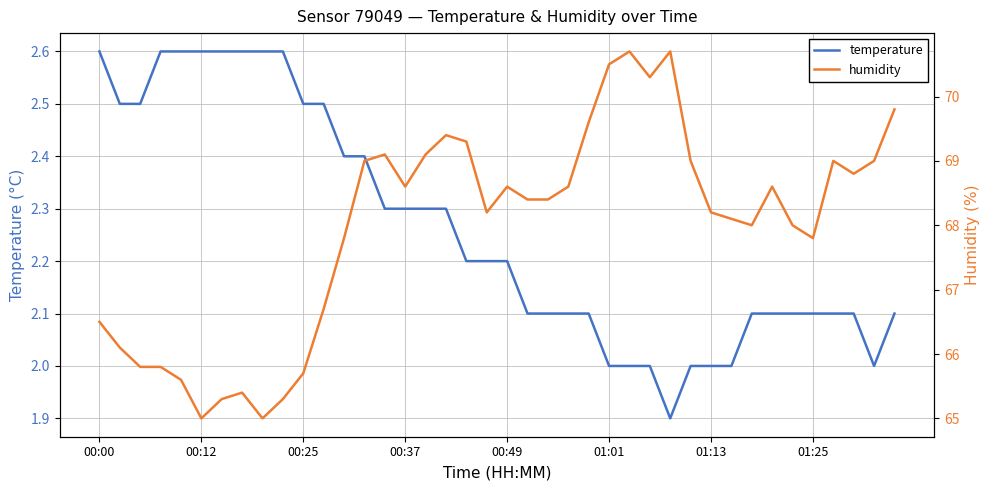

Is the value of humidity at 34 greater than the value of temperature at 00:49?

Yes